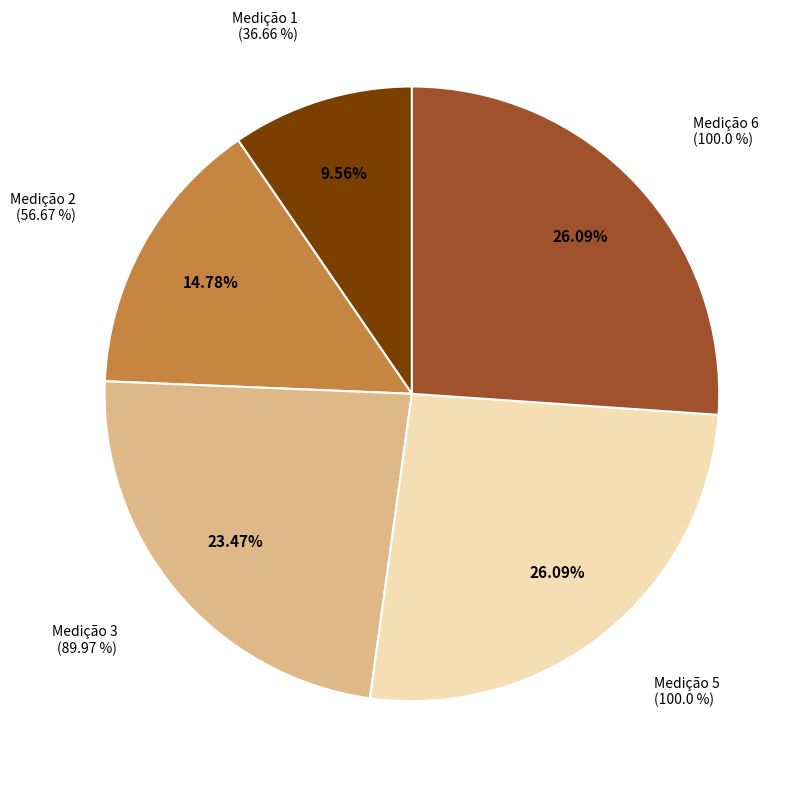

To the nearest percent, what is the difference between the Medição 3
(89.97%) and Medição 5
(100.0%) slice percentages?

3%